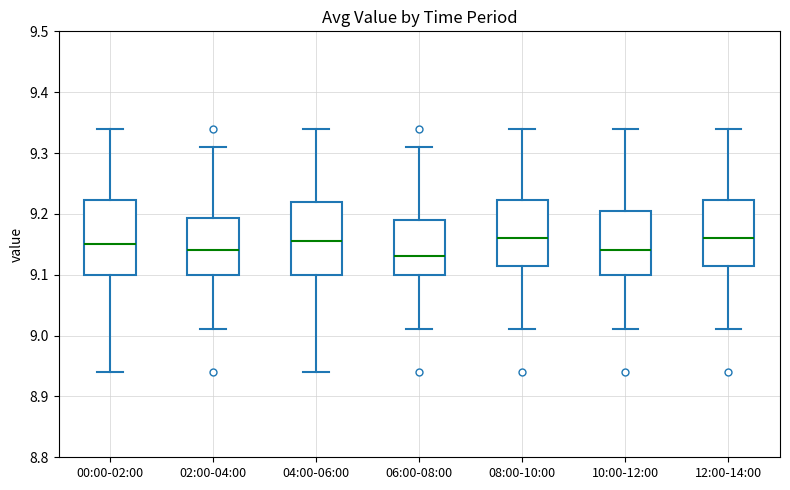

Where does the lower whisker of the box for 04:00-06:00 end on the y-axis? The values are not printed on the chart, so give them approximately, as read against the axis.

8.94